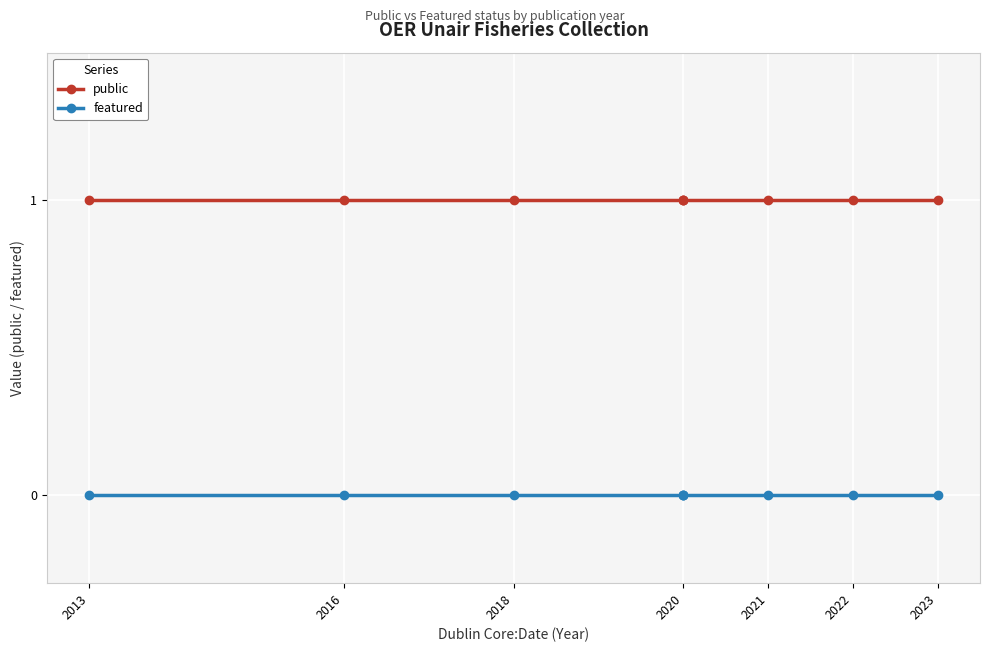

Rank the series by their maximum value, from lowest to highest.

featured, public